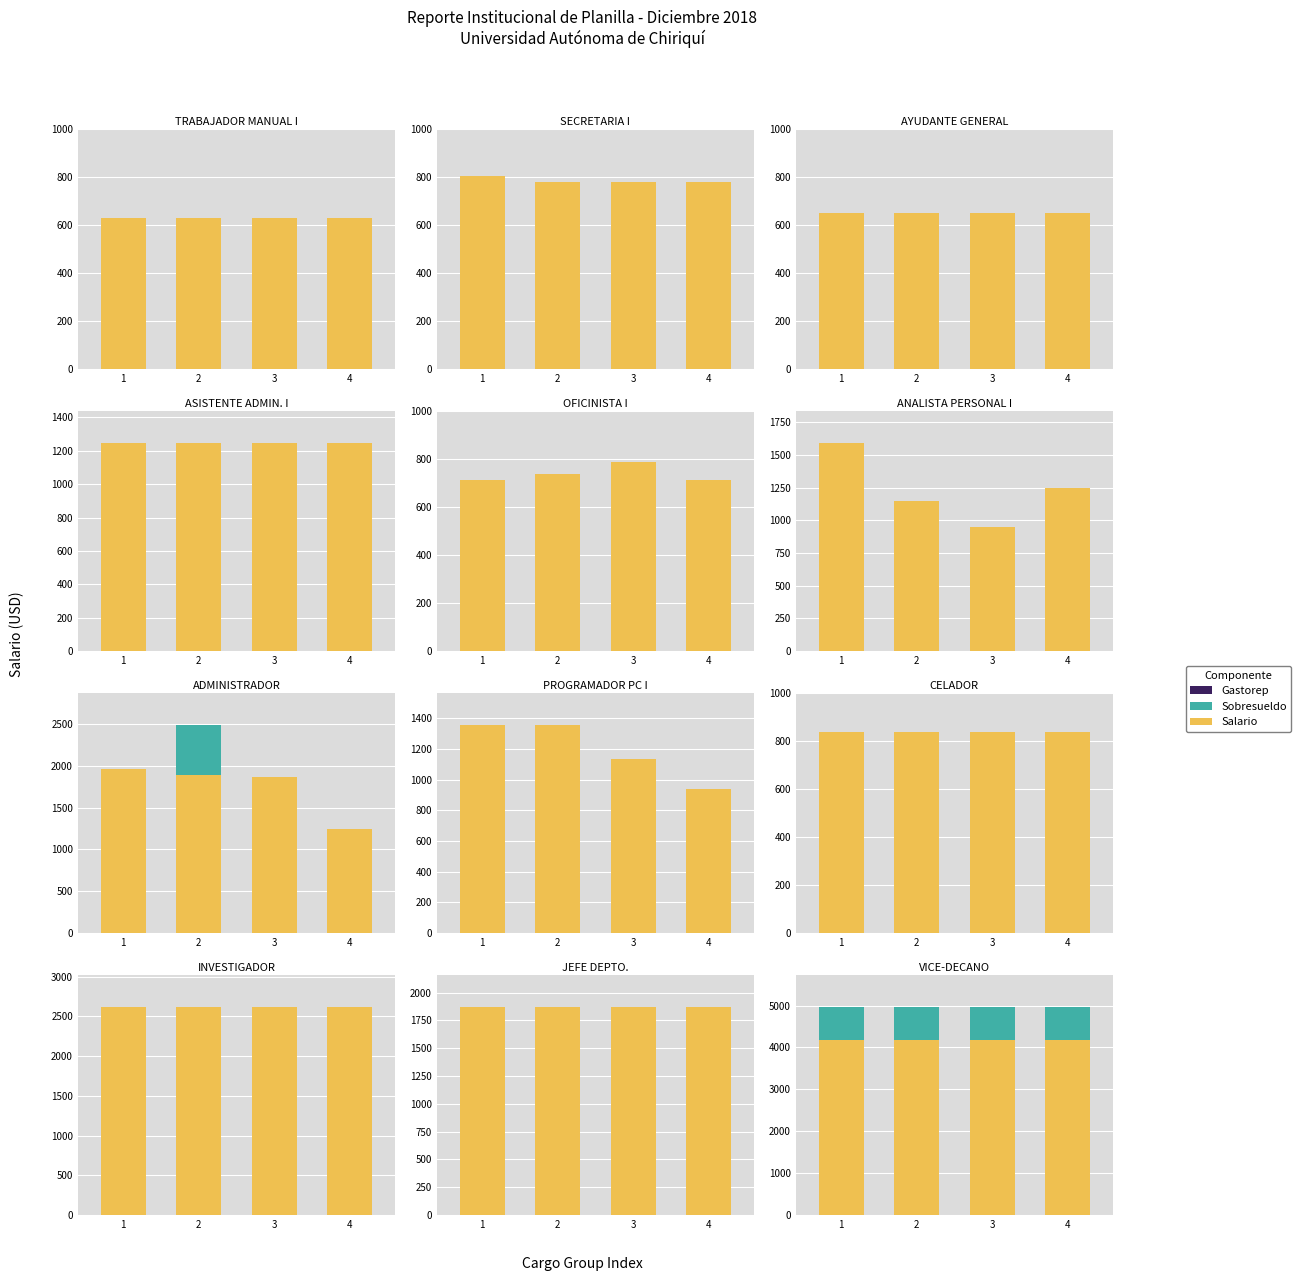

What is the value of the Sobresueldo bar at the 4th from the left?

800.0